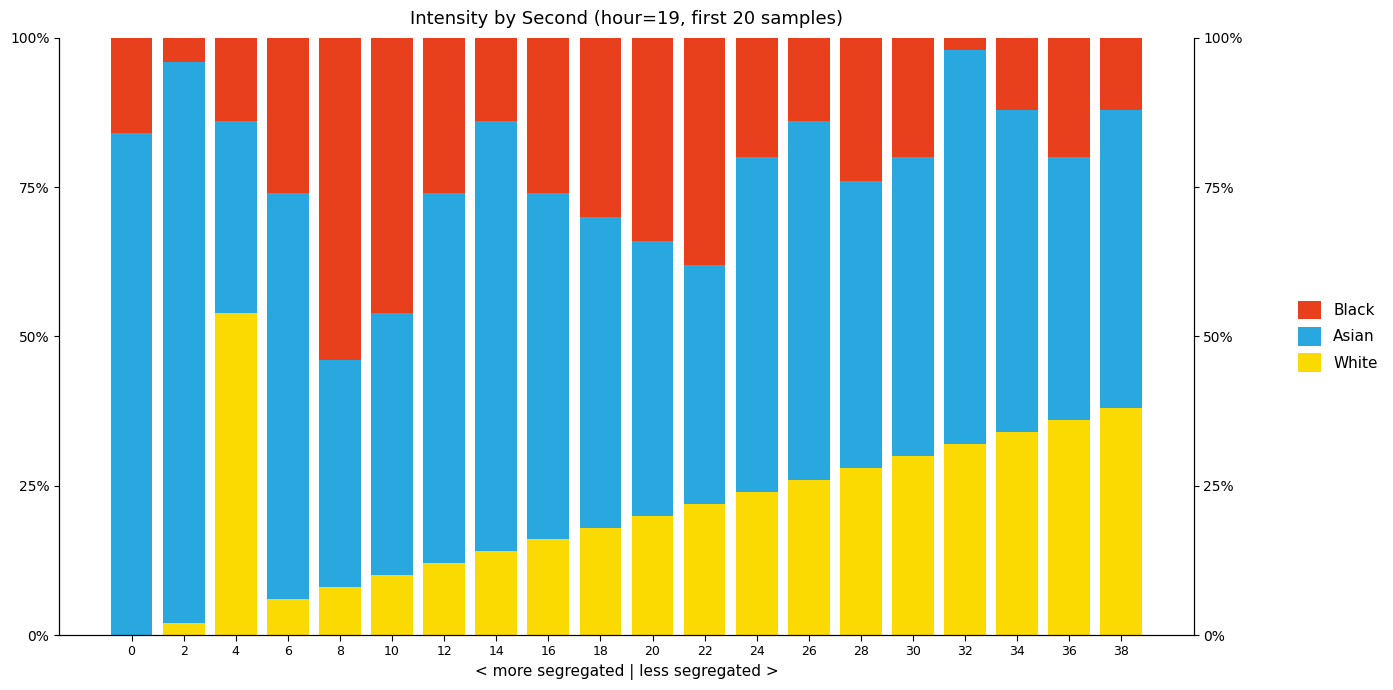

How many bars are there in total?

60